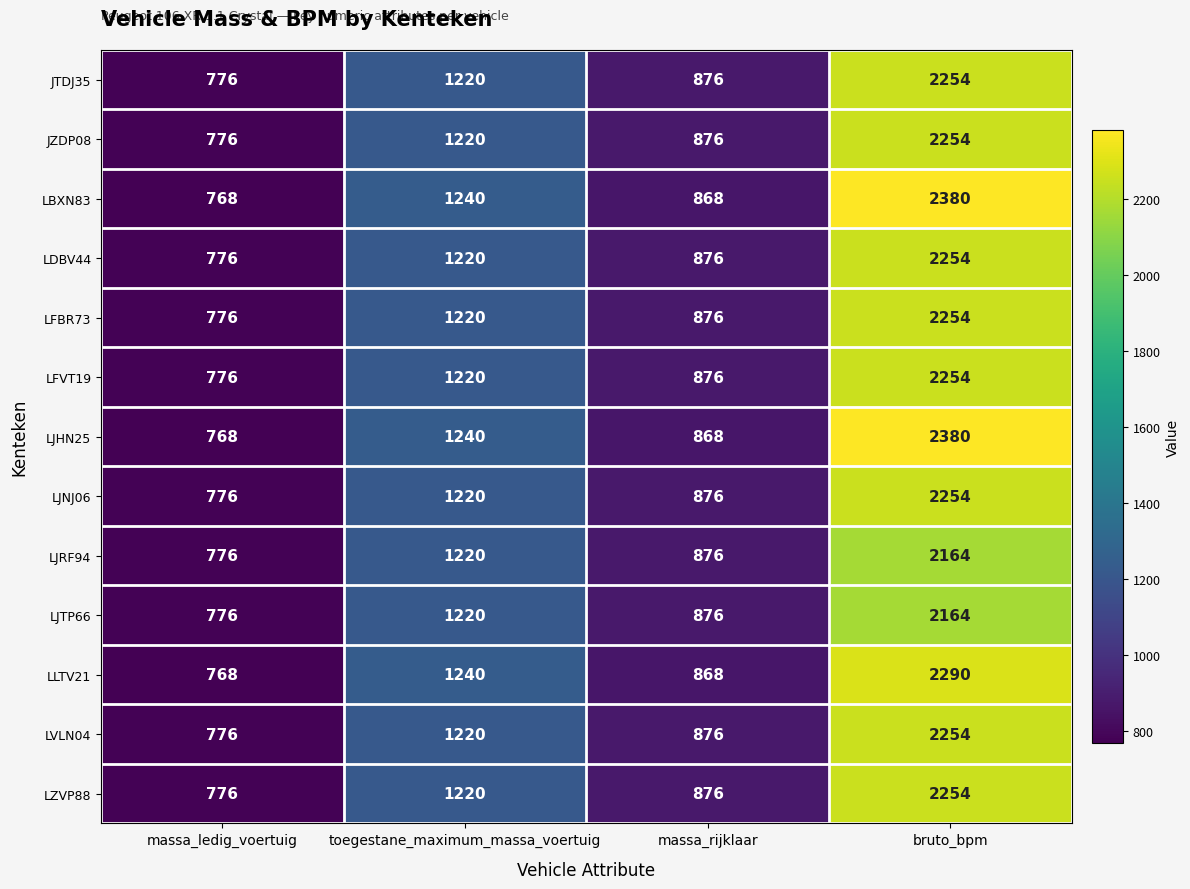

At how many categories does at least one series exceed 1680?

1